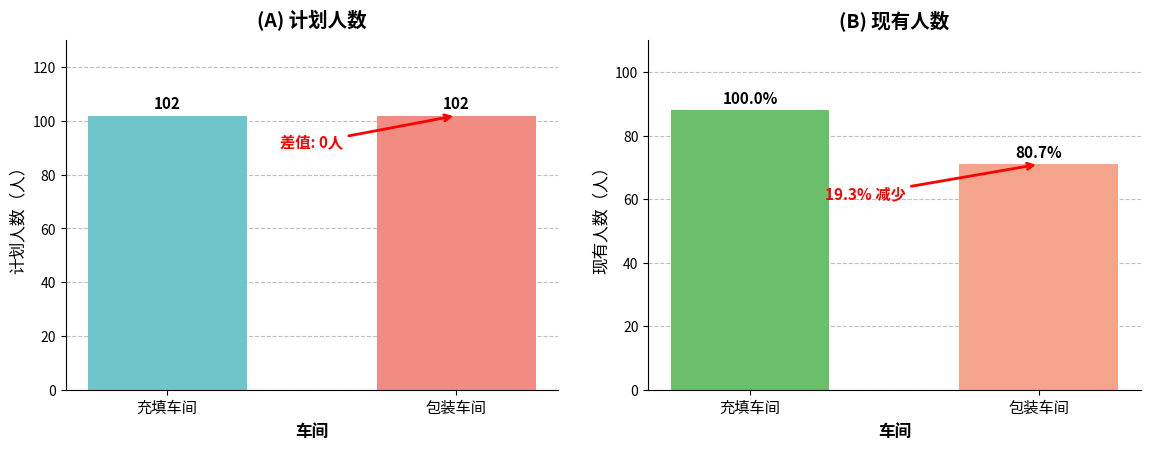

The 现有人数（人） series shows 56 at 充填车间. True or false?

False